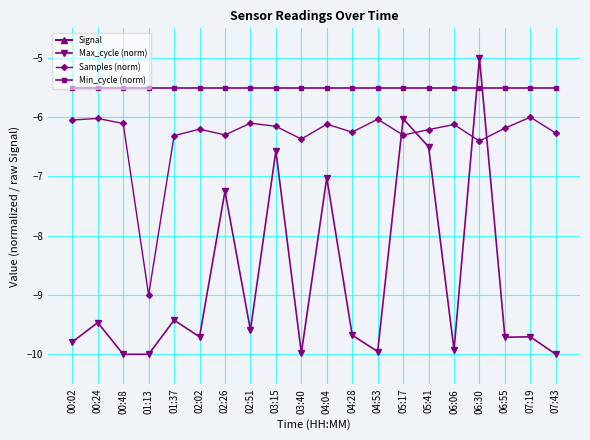

What is the total value across all series at 07:43?

-78.8